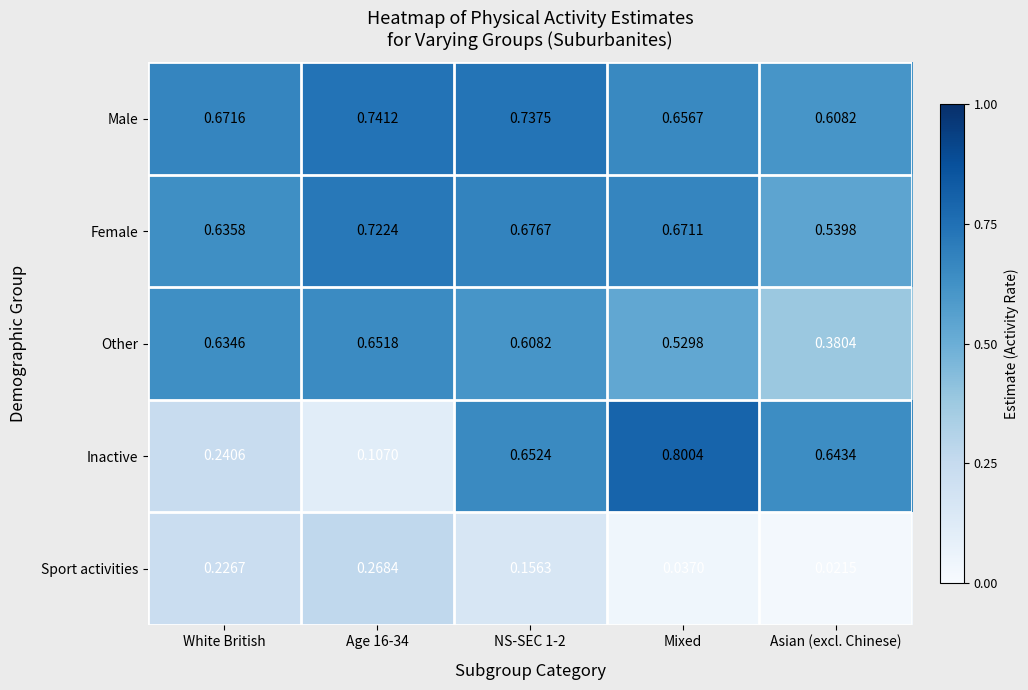

Count the number of data series in this chart.

5